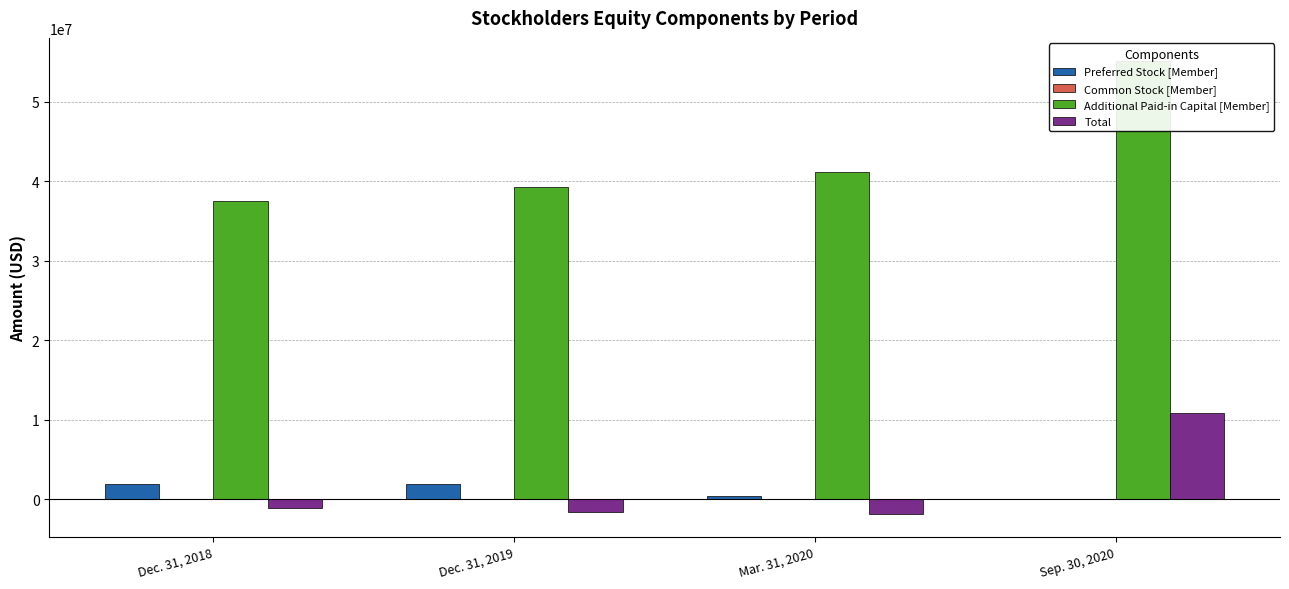

What is the maximum value for Preferred Stock [Member]?

1971333